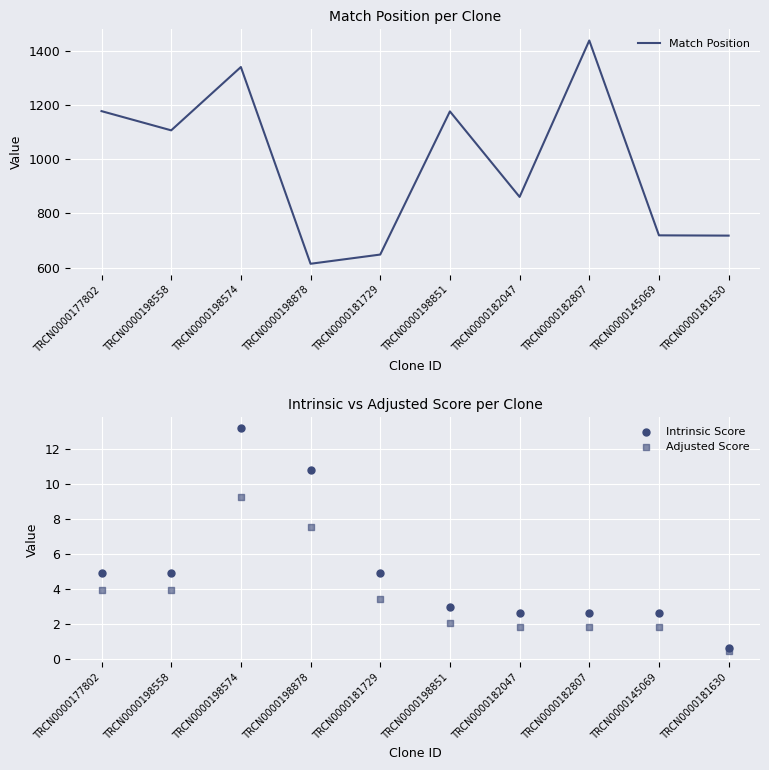

What is the total value across all series at TRCN0000181630?

719.1